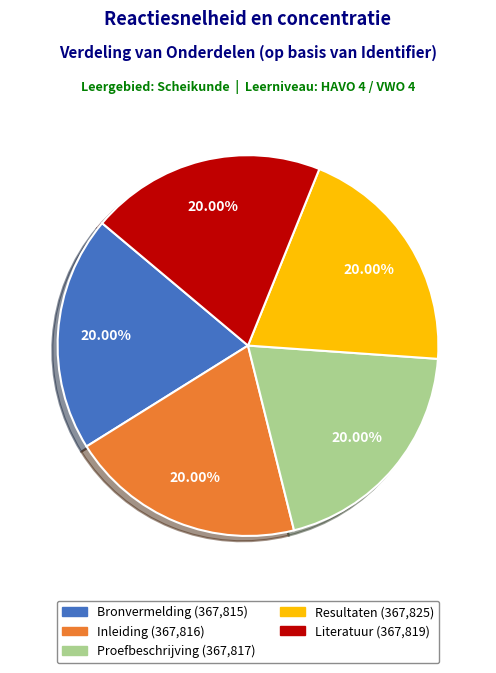

Does Literatuur represent more than half of the total?

No